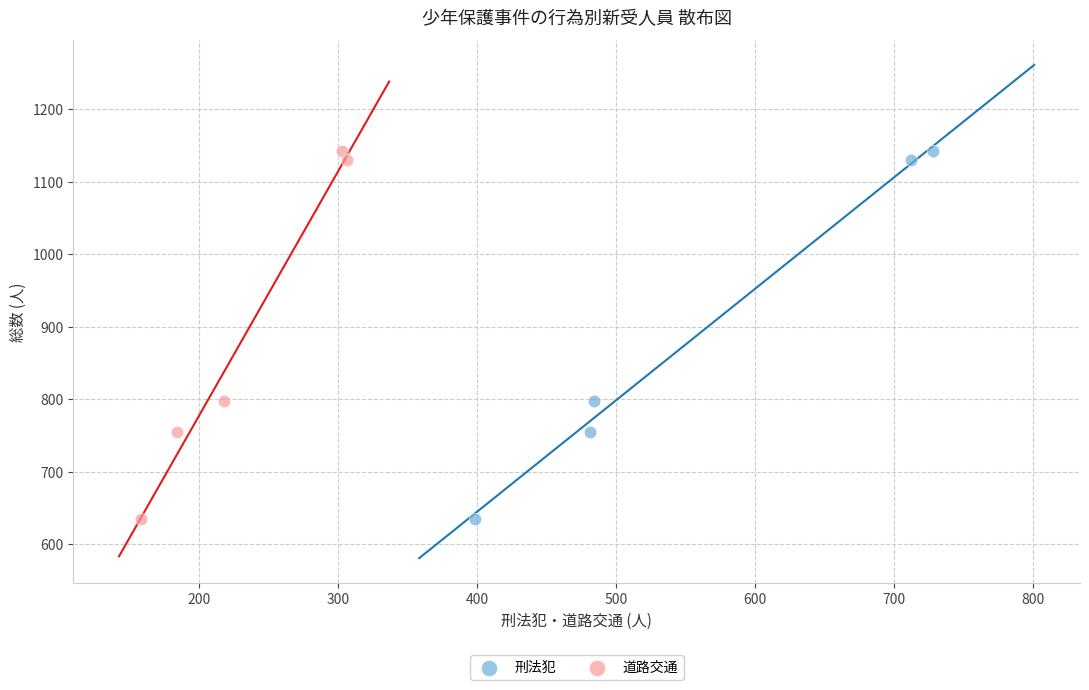

What are all the series names shown in the legend?

刑法犯, 道路交通